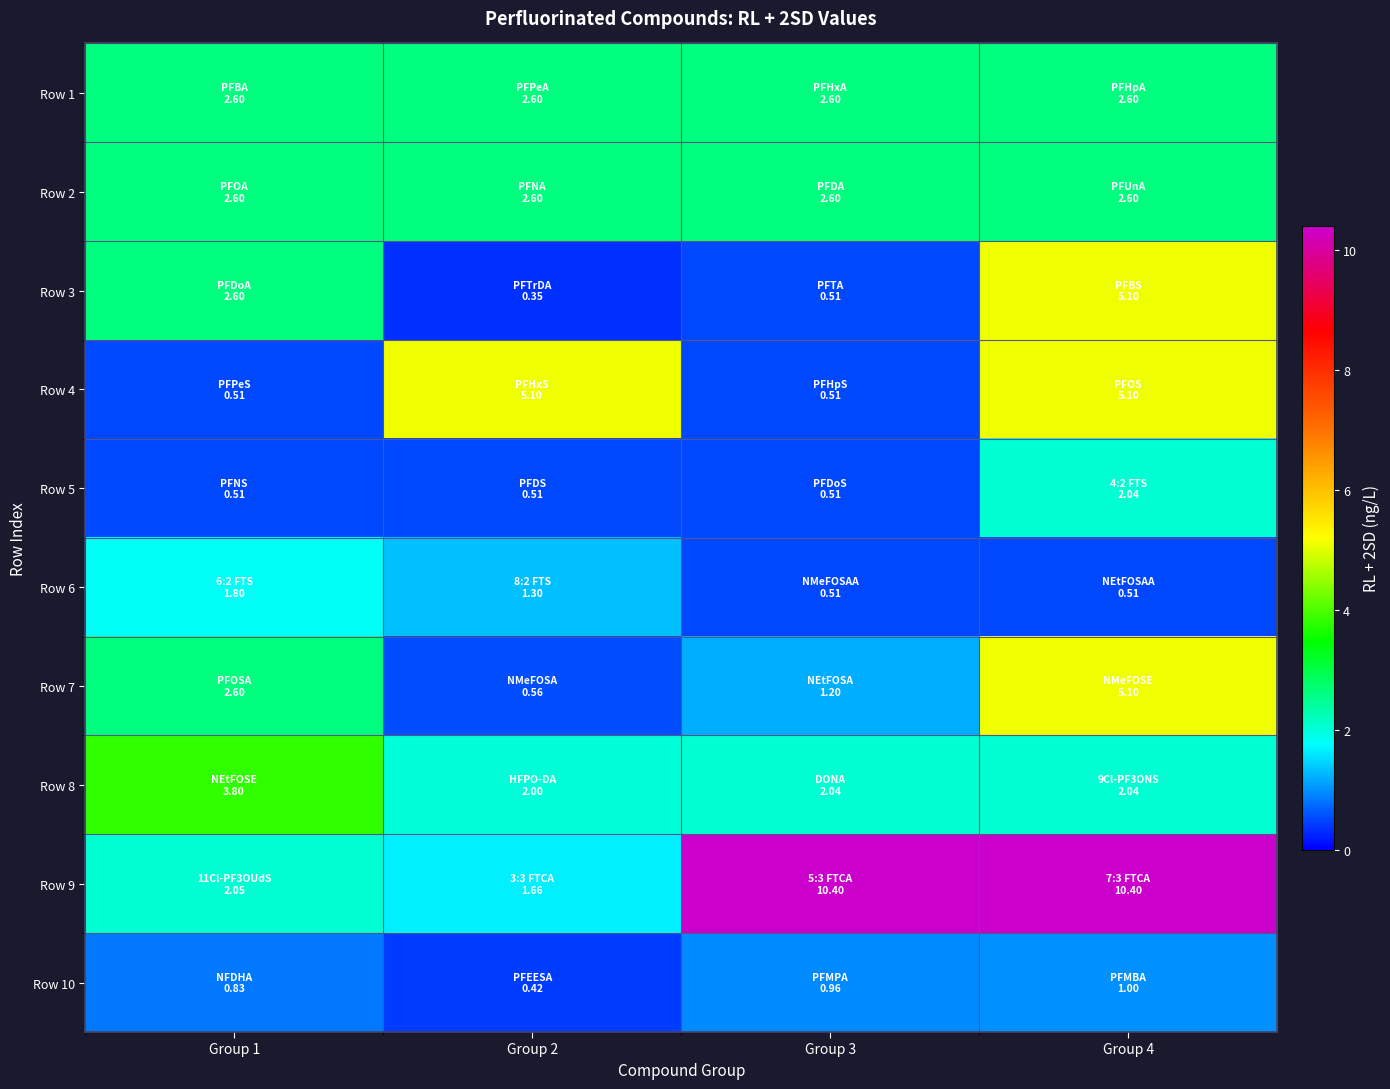

What is the total value across all series at Group 1?

19.9